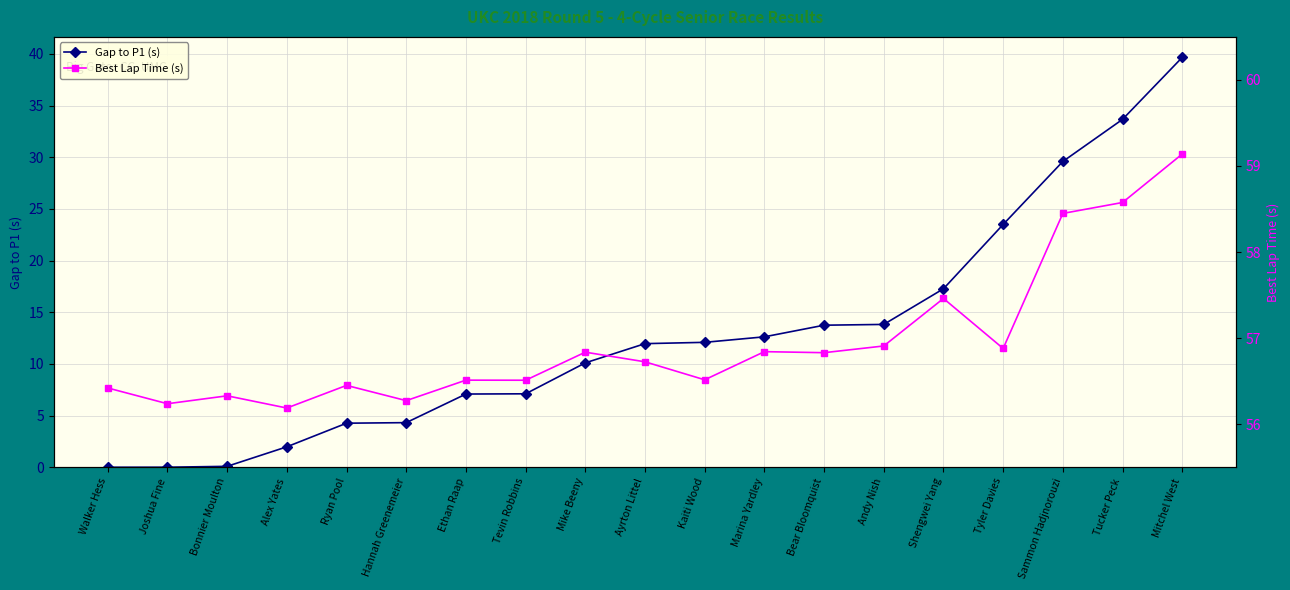

What is the difference between the second highest and minimum values in the Best Lap Time (s) series?

2.4